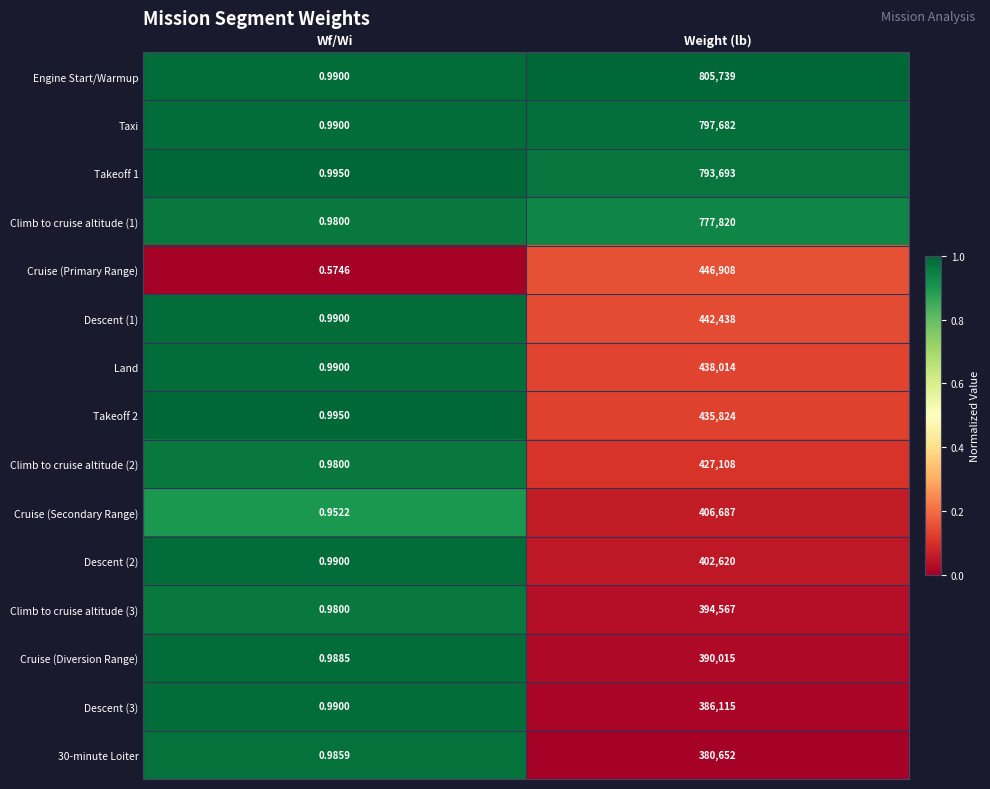

At which category is the sum across all series the highest?

Weight (lb)